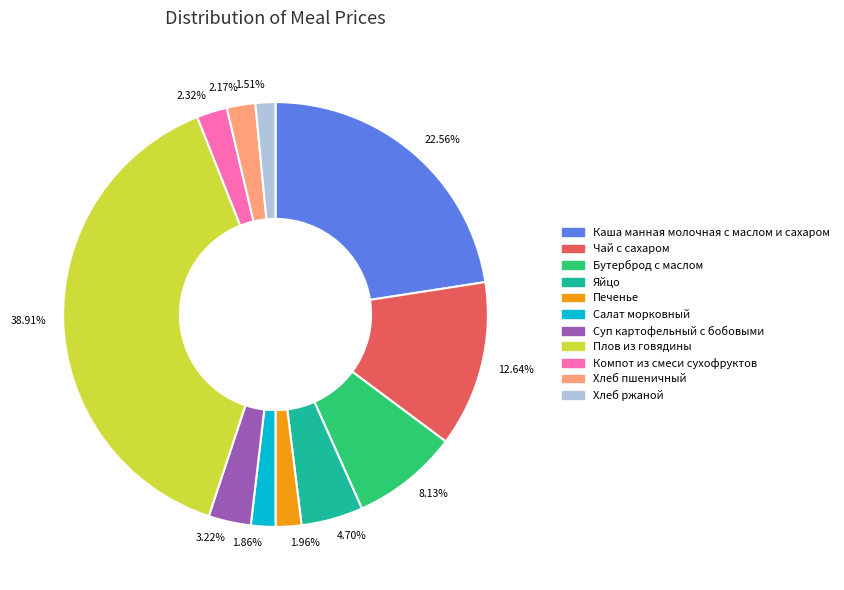

How many slices are in this pie chart?

11